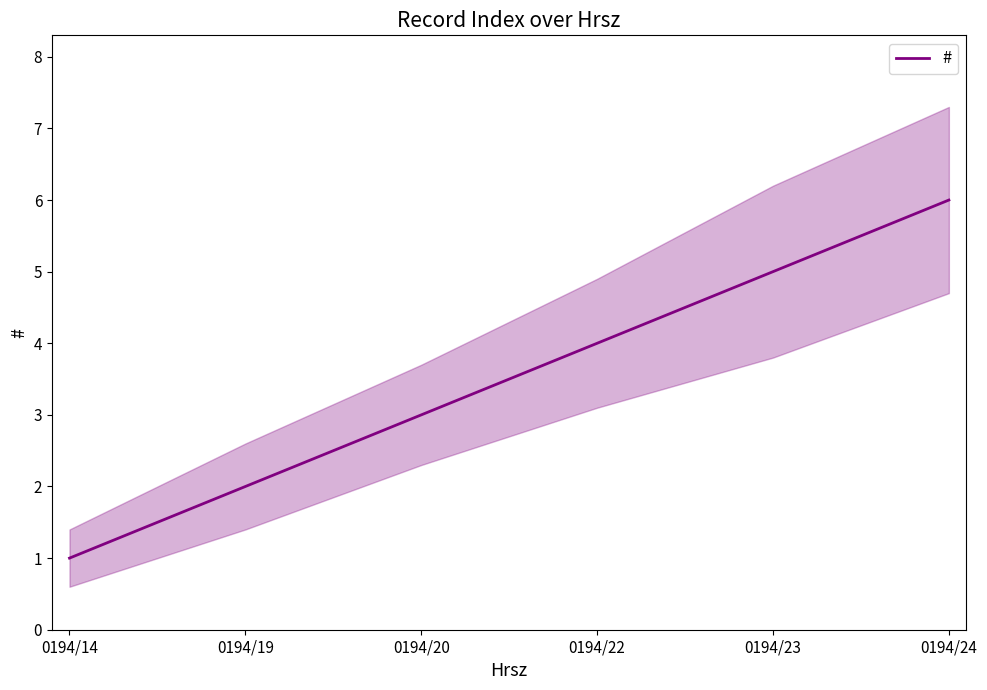

At which label does the data first exceed 4?

0194/23